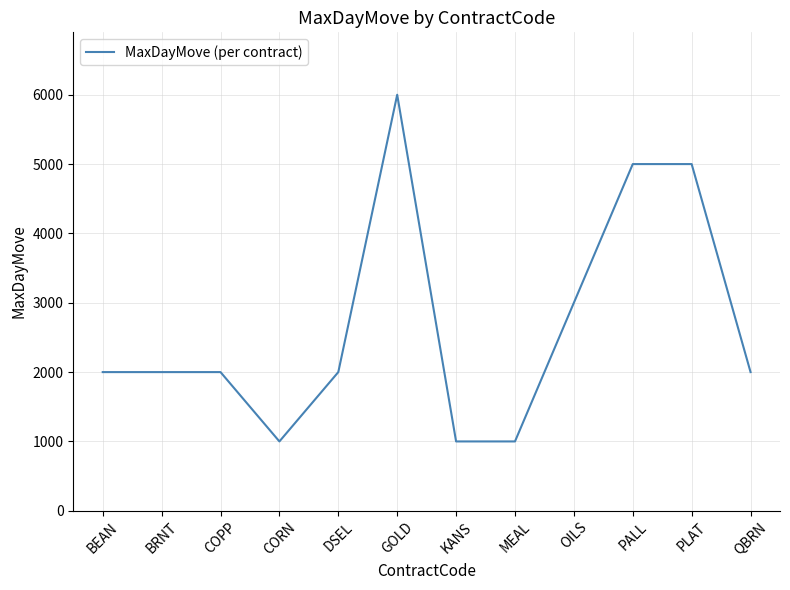

The value at PLAT is 5000. True or false?

True